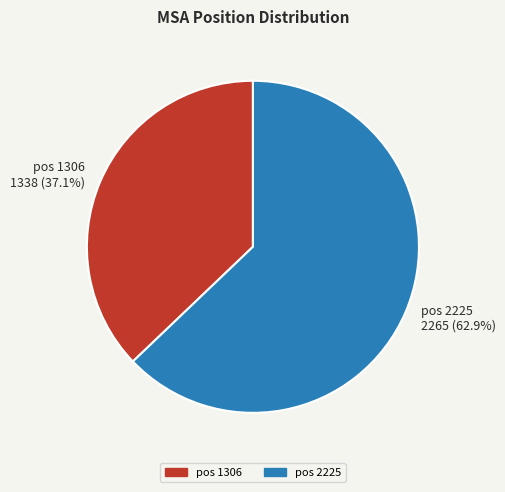

Which category has the smallest portion of the pie?

pos 1306